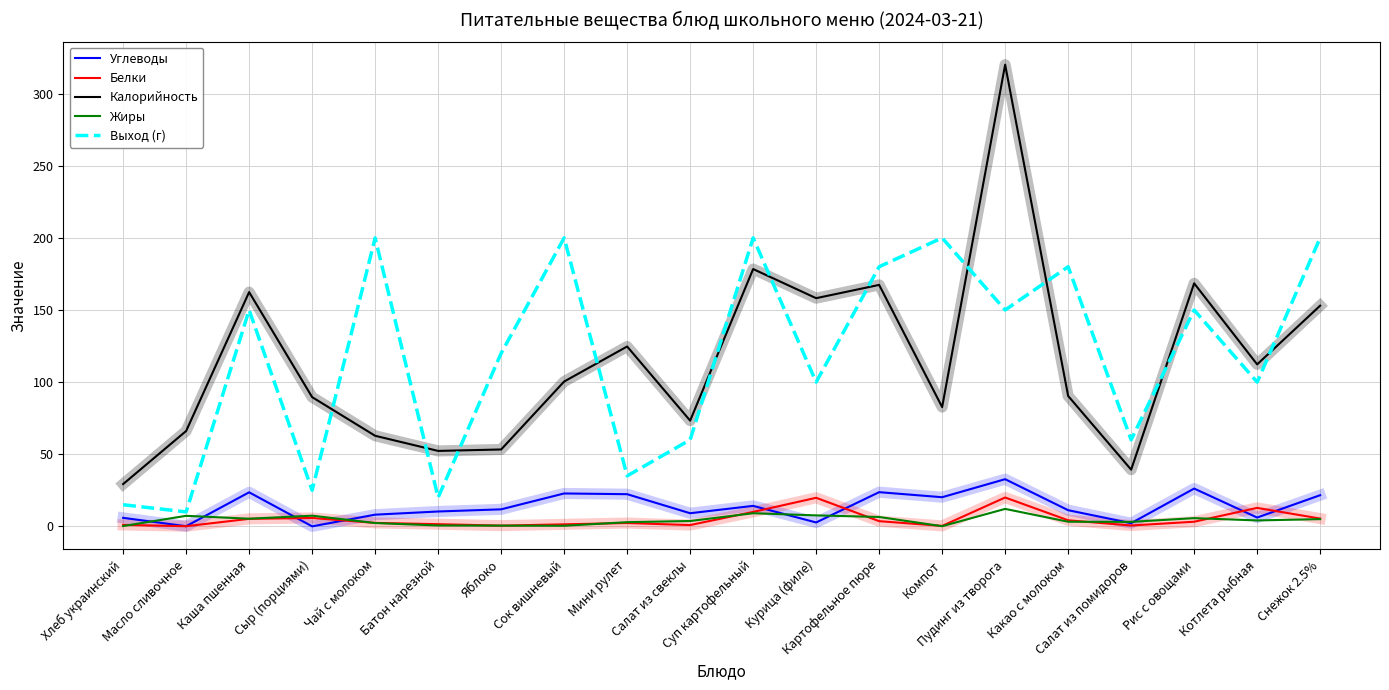

What is the greatest value displayed?

320.1